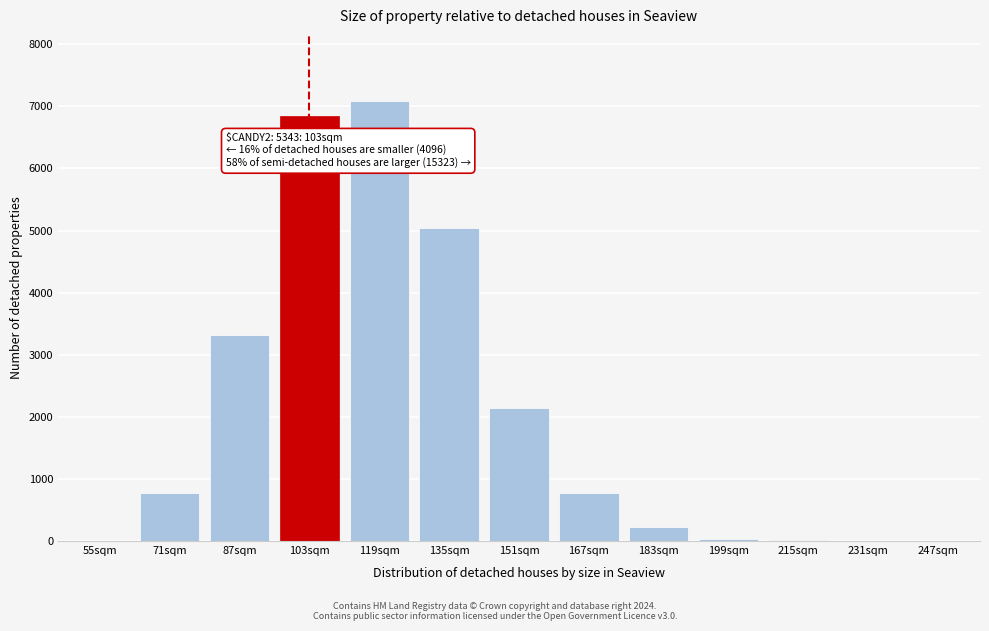

Where is the data nearest to the value 3544?

87sqm